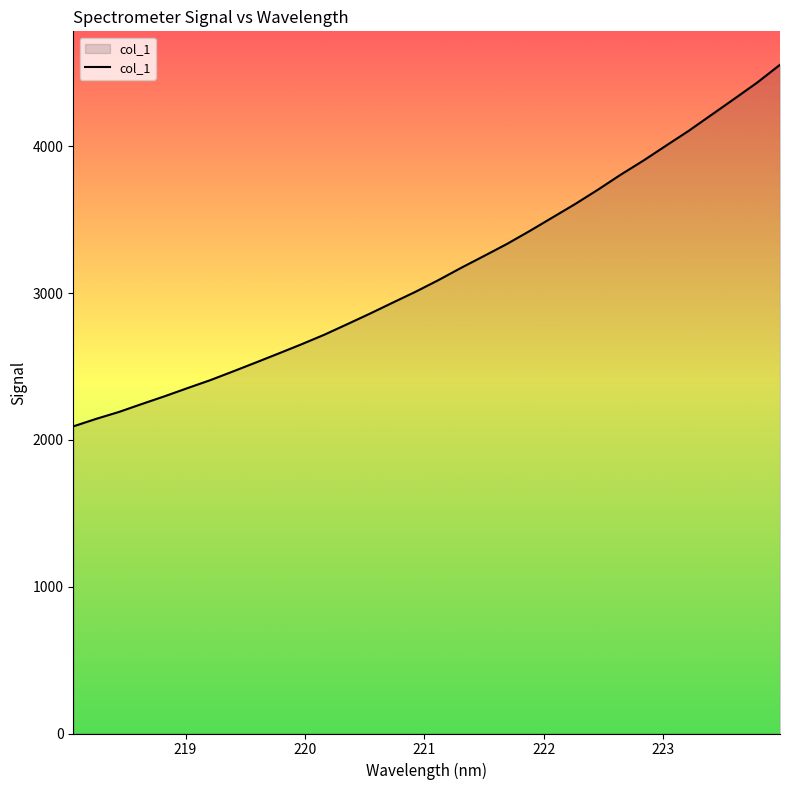

Count the number of categories in the chart.

32